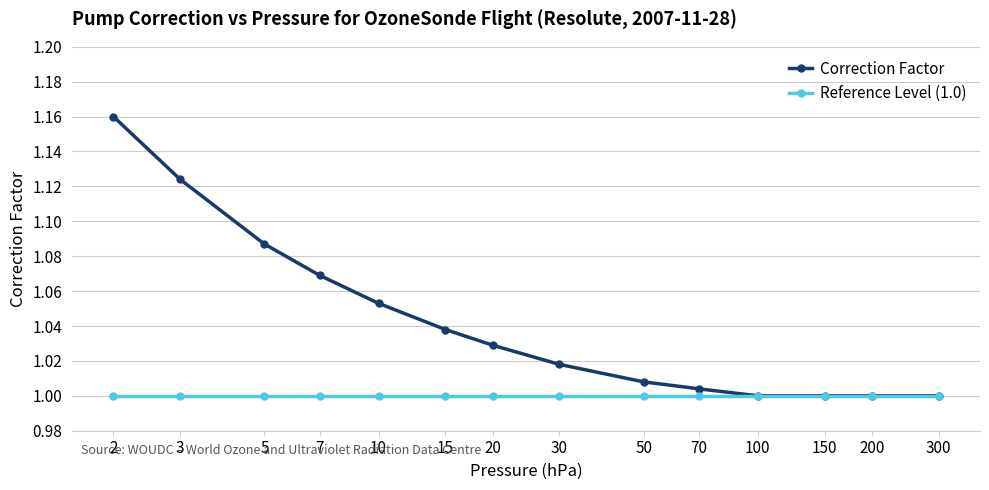

Rank the series by their maximum value, from lowest to highest.

Reference Level (1.0), Correction Factor